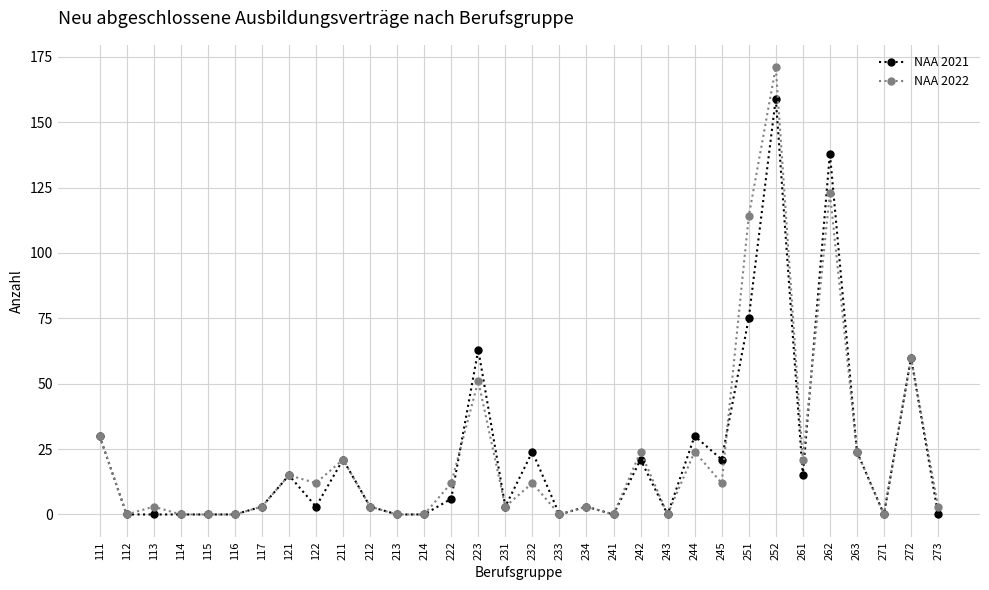

Count the number of data series in this chart.

2